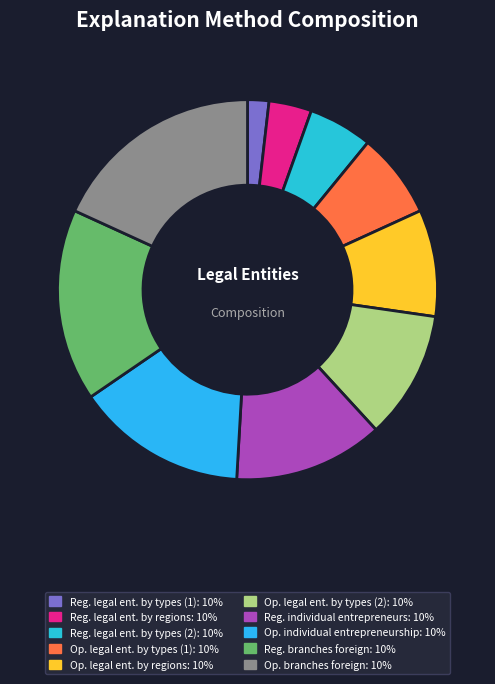

Does any single category account for the majority?

No